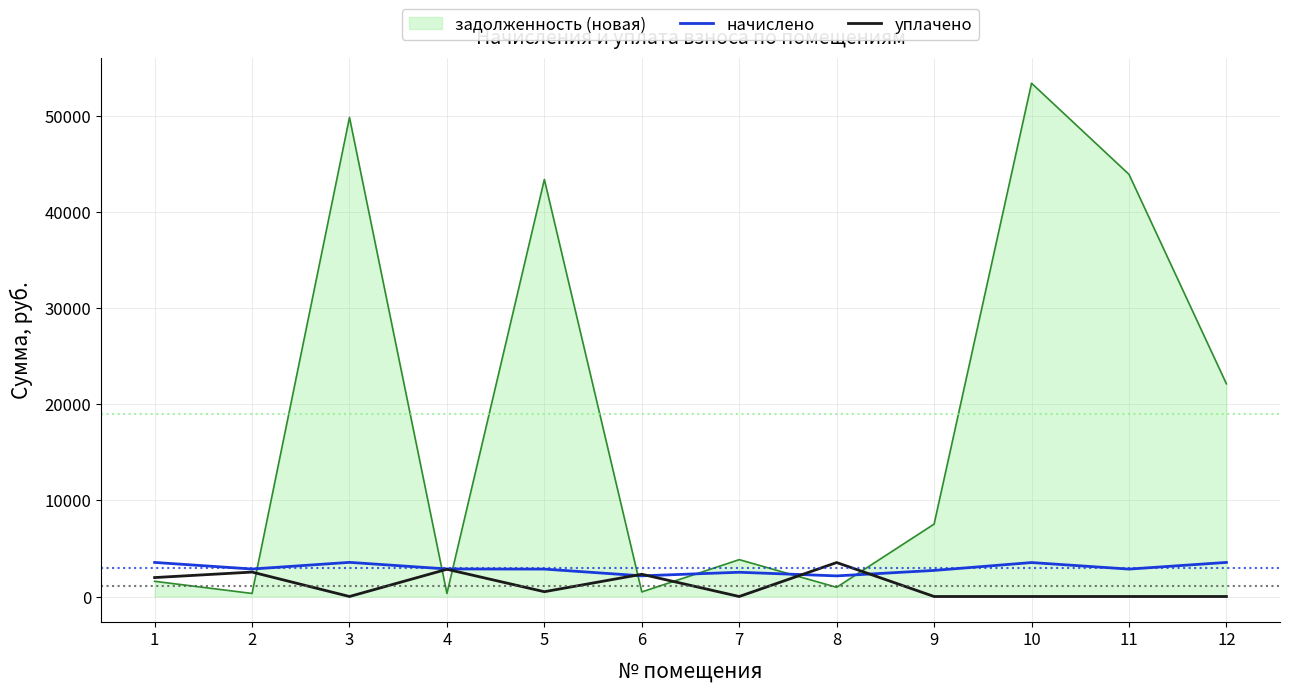

At which label does начислено first exceed 2858?

1